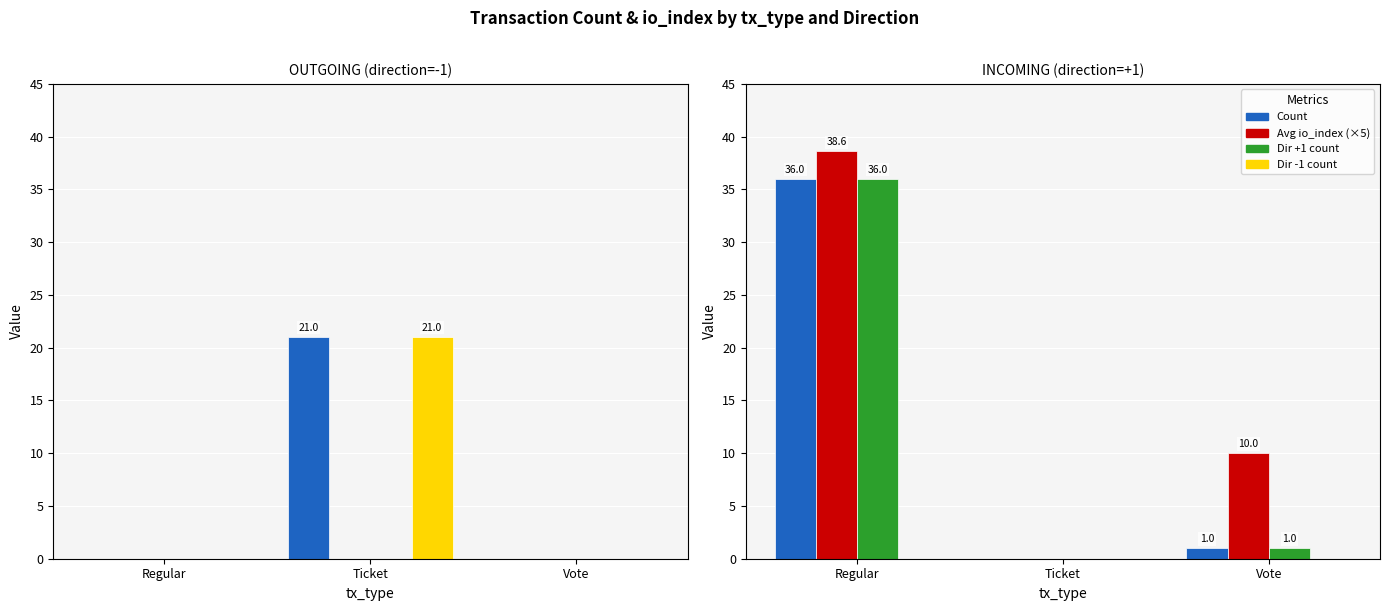

Which category has the highest value in the Count series?

Regular